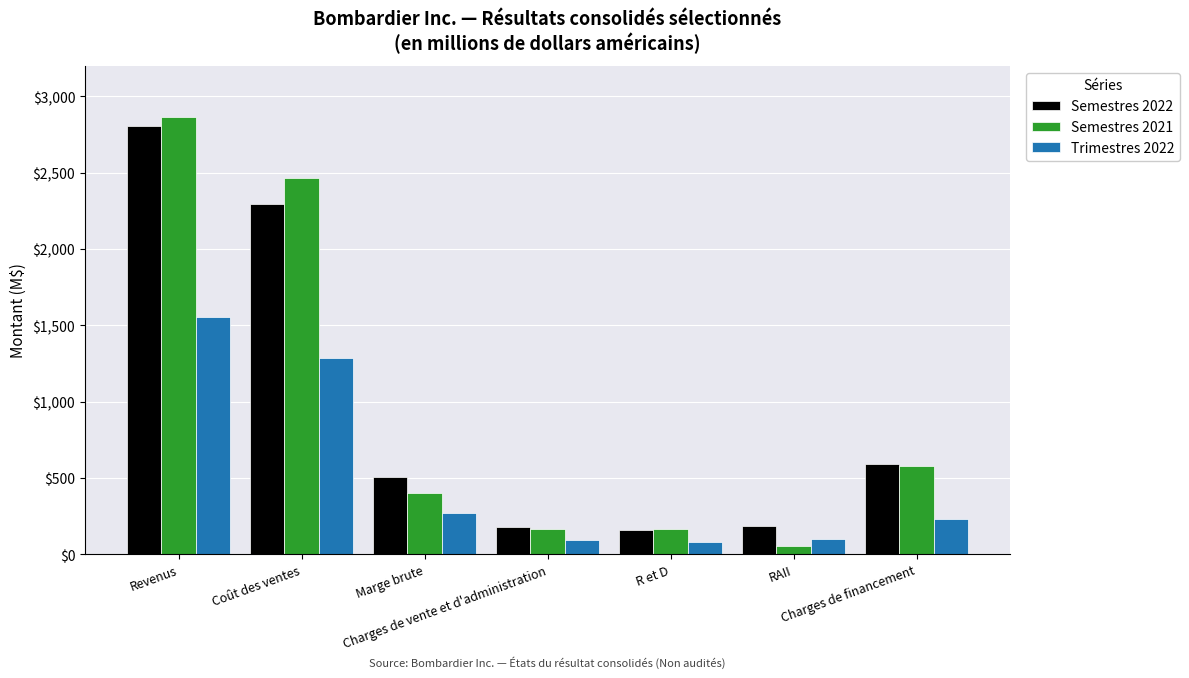

Is it true that Semestres 2022 equals 860 at Marge brute?

False